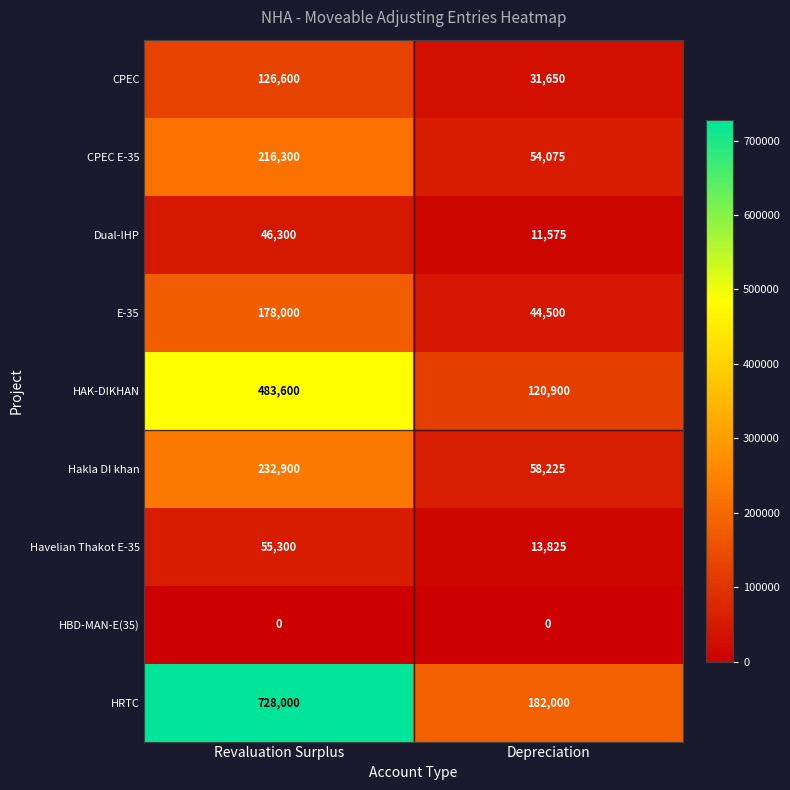

Is it true that HBD-MAN-E(35) equals 0 at Revaluation Surplus?

True